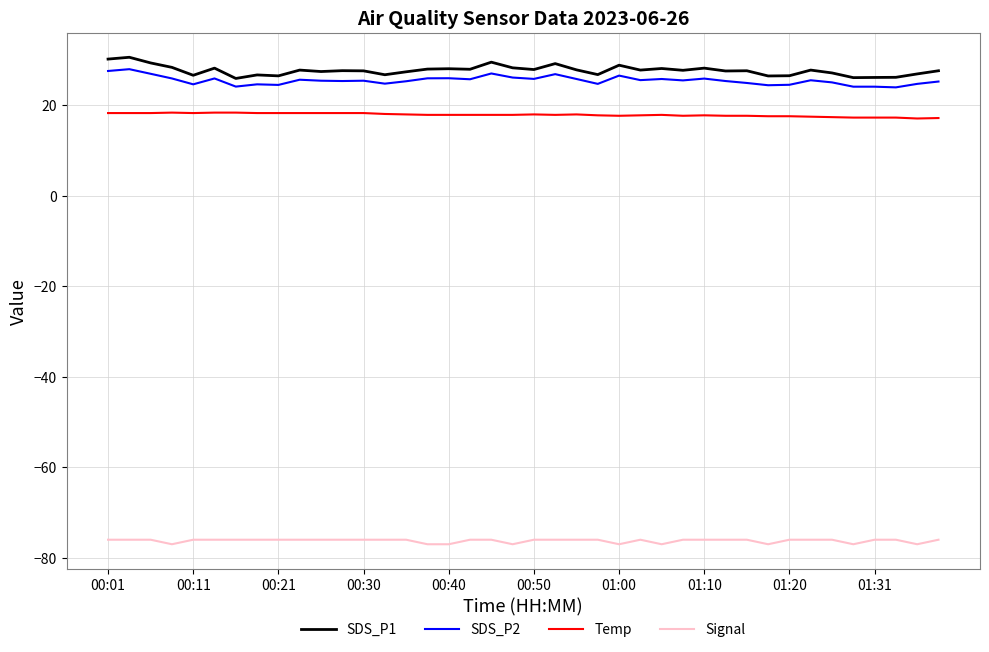

What is the minimum value shown in the chart?

-77.0